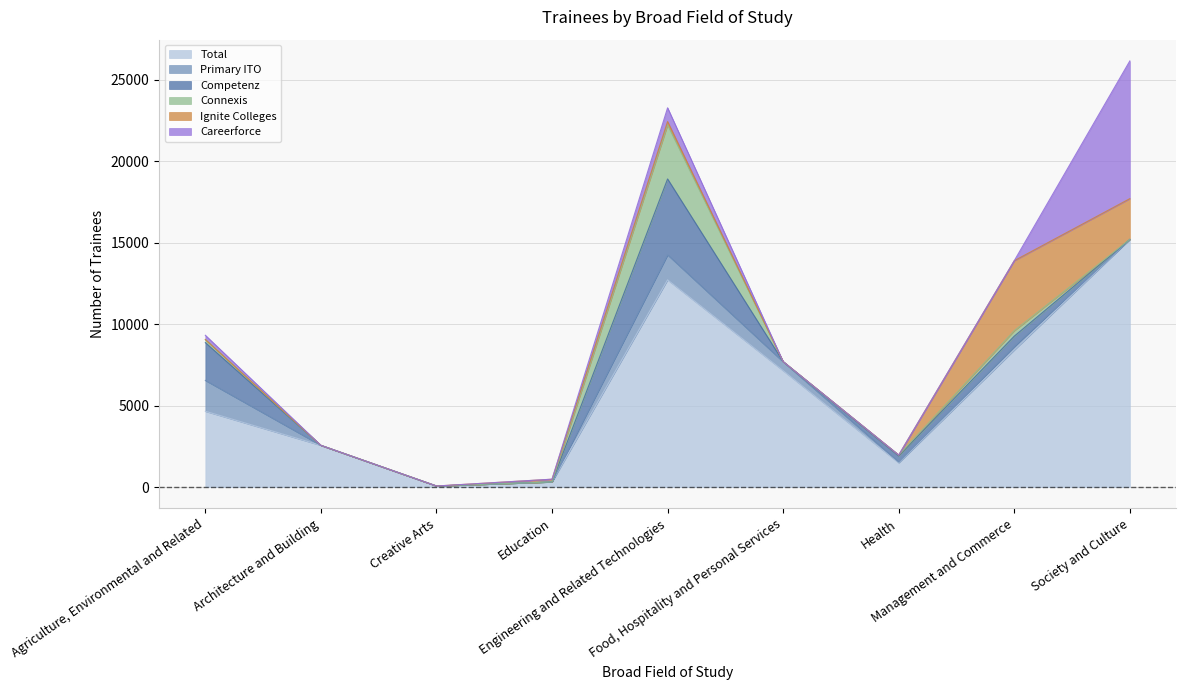

What is the label of the 8th point from the right?

Architecture and Building